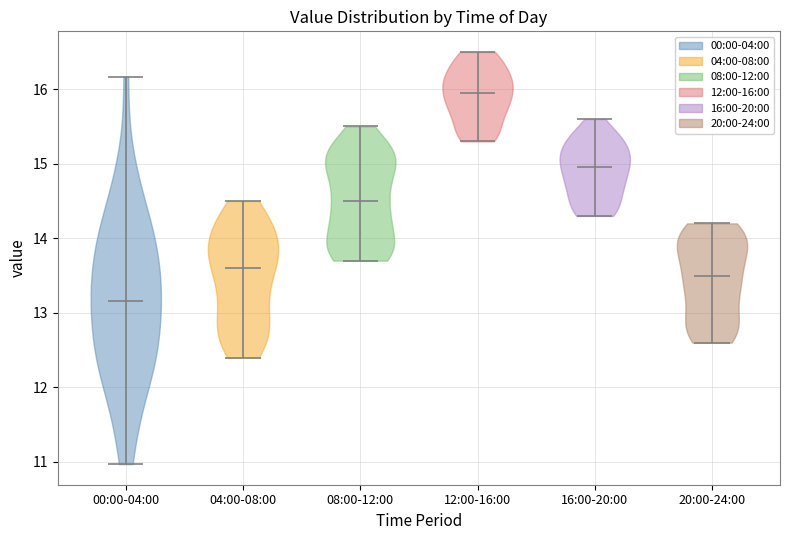

Reading left to right, read every violin against the y-axis: where its median line is, and the lowest and highest points it reaches. The values are not printed on the chart, so give them approximately, as read against the axis.

00:00-04:00: median line 13.2, lowest point 11.0, highest point 16.2
04:00-08:00: median line 13.6, lowest point 12.4, highest point 14.5
08:00-12:00: median line 14.5, lowest point 13.7, highest point 15.5
12:00-16:00: median line 16.0, lowest point 15.3, highest point 16.5
16:00-20:00: median line 15.0, lowest point 14.3, highest point 15.6
20:00-24:00: median line 13.5, lowest point 12.6, highest point 14.2